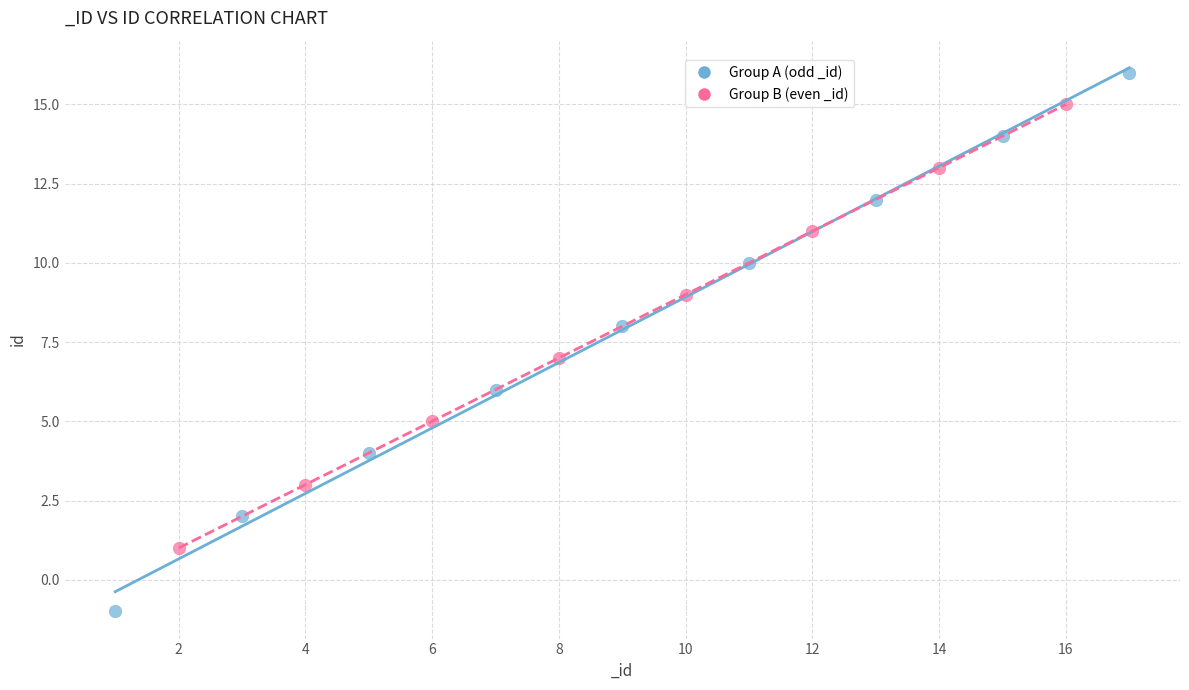

Which series reaches the minimum Y coordinate?

Group A (odd _id)